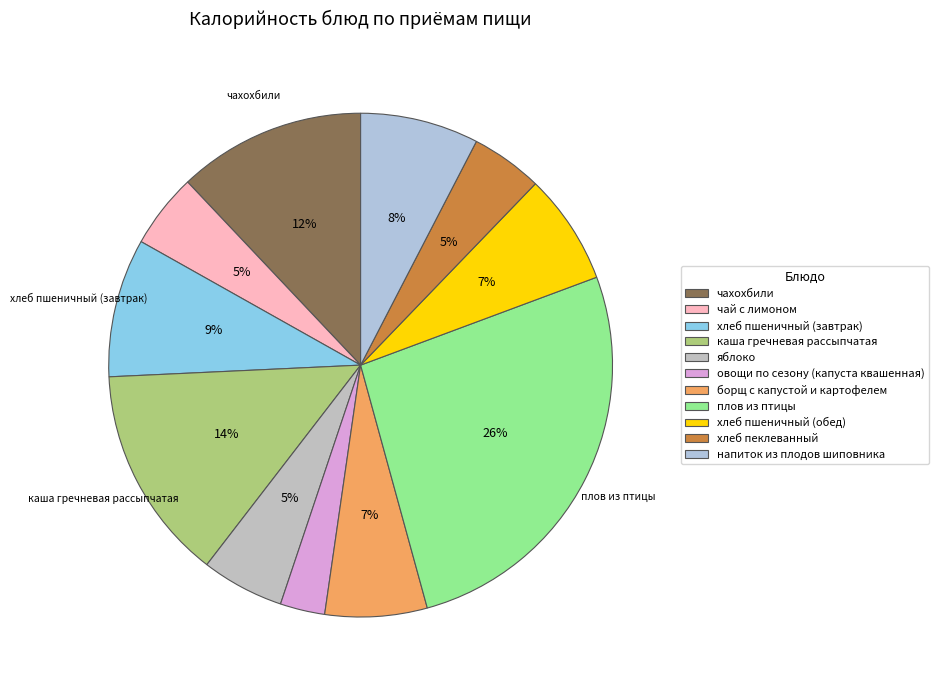

Is the sum of борщ с капустой и картофелем and плов из птицы greater than half?

No